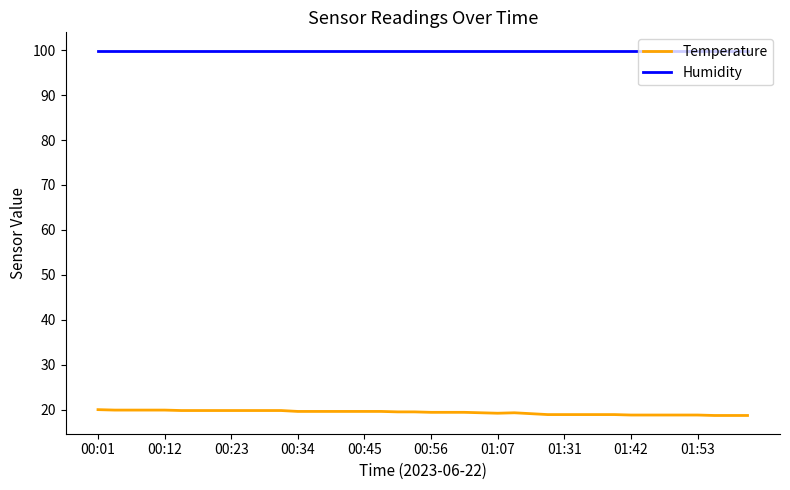

True or false: Humidity and Temperature cross at least once.

False